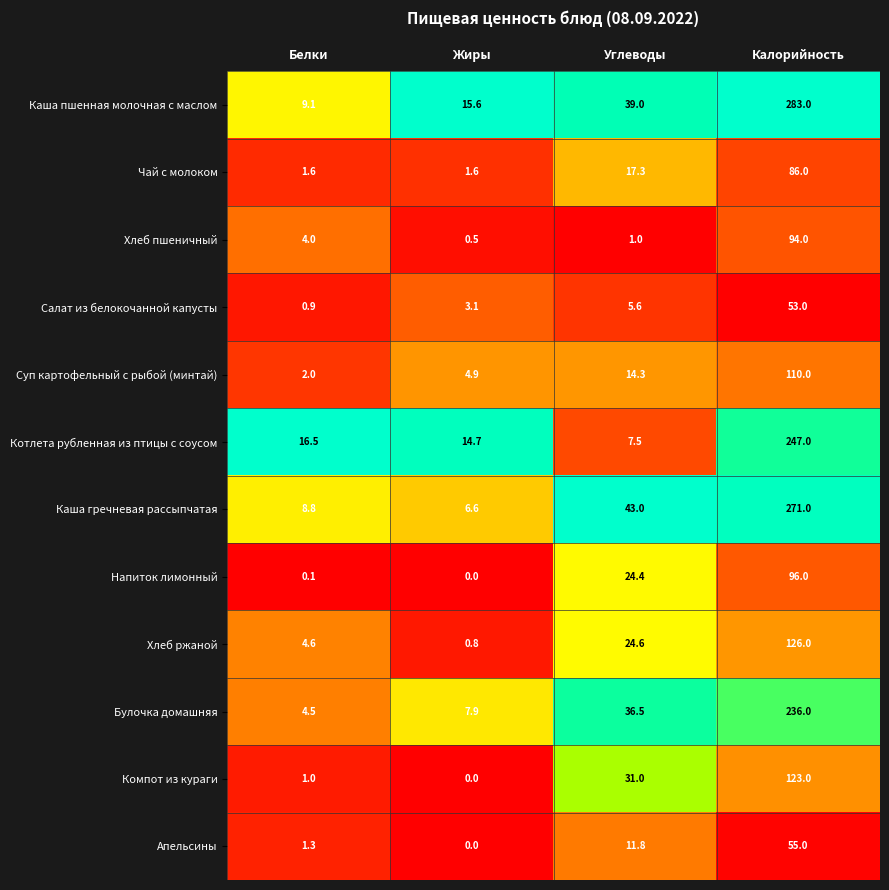

Is it true that Котлета рубленная из птицы с соусом equals 14.7 at Жиры?

True